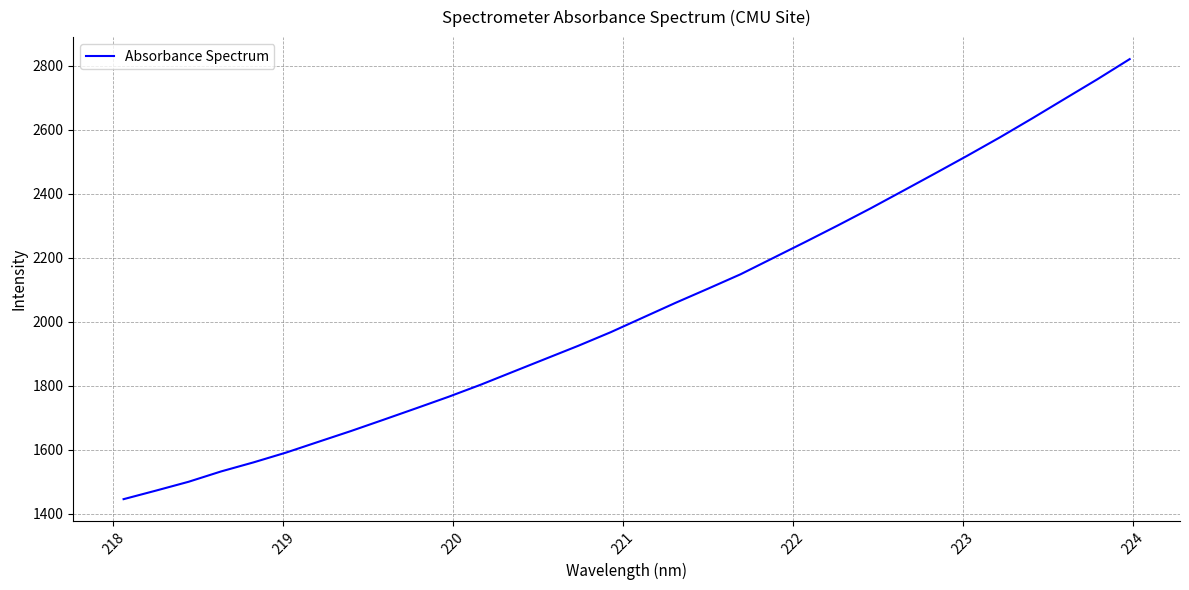

What is the greatest value displayed?

2820.8